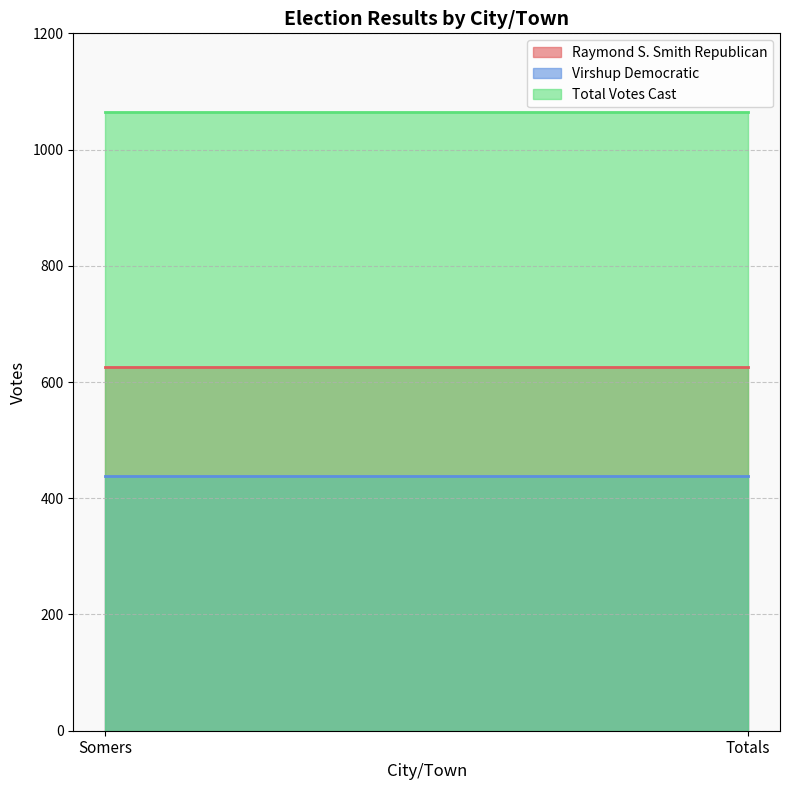

Which series has the widest spread of values?

Raymond S. Smith Republican